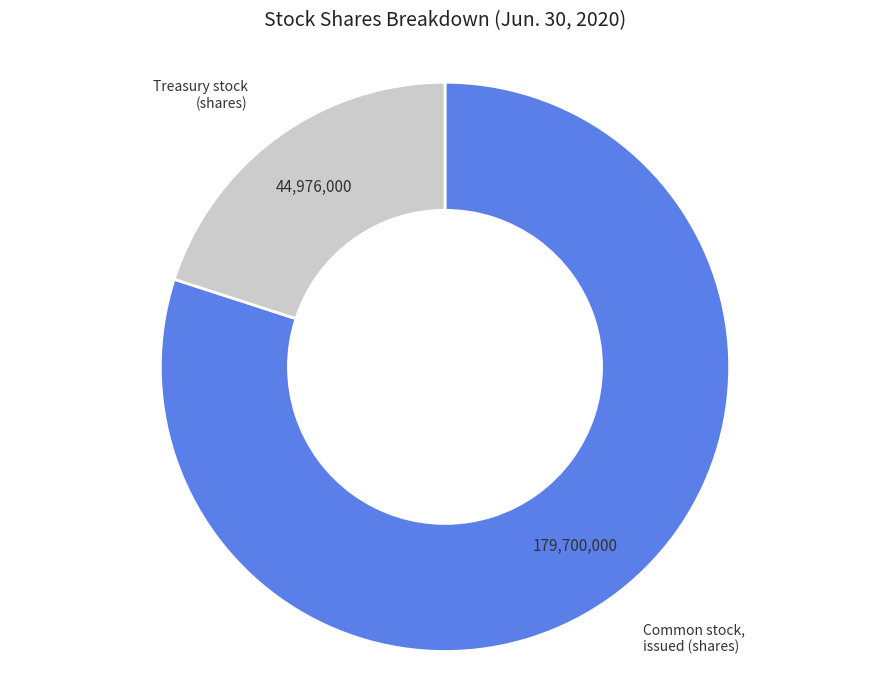

Is there a majority slice in this chart?

Yes